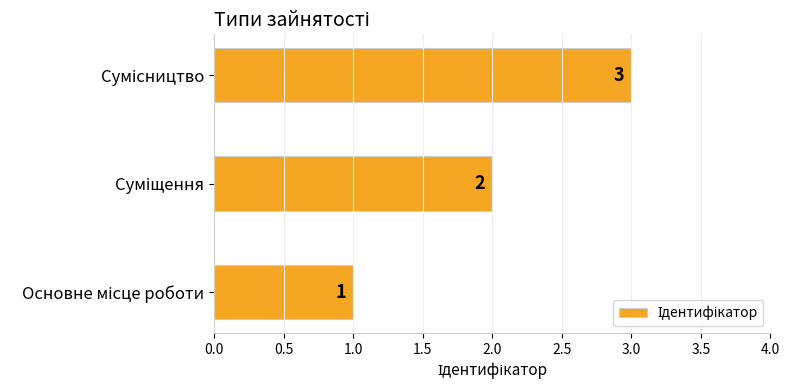

Count the values in the range 1 to 3.

3